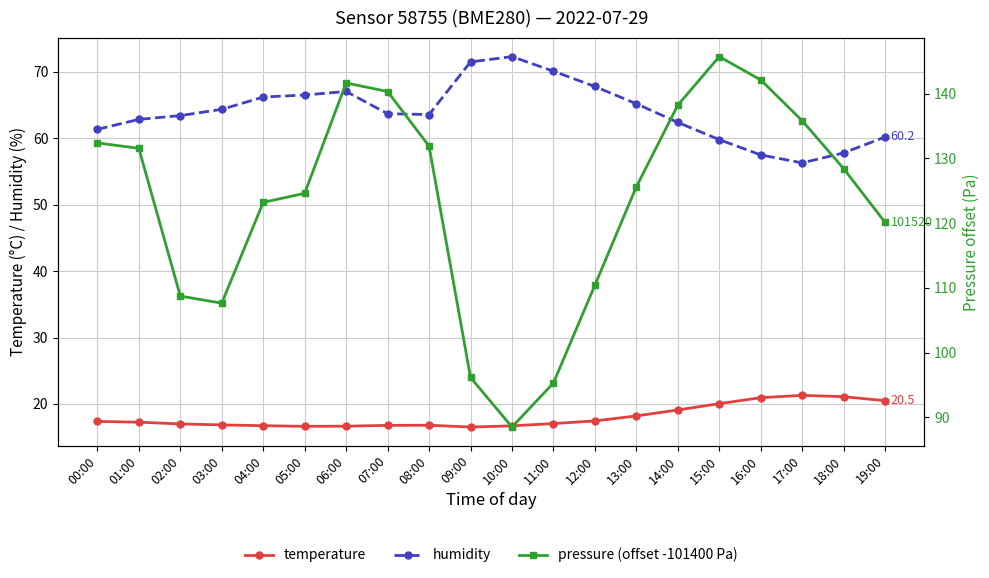

What is the label of the 1st point from the right?

19:00